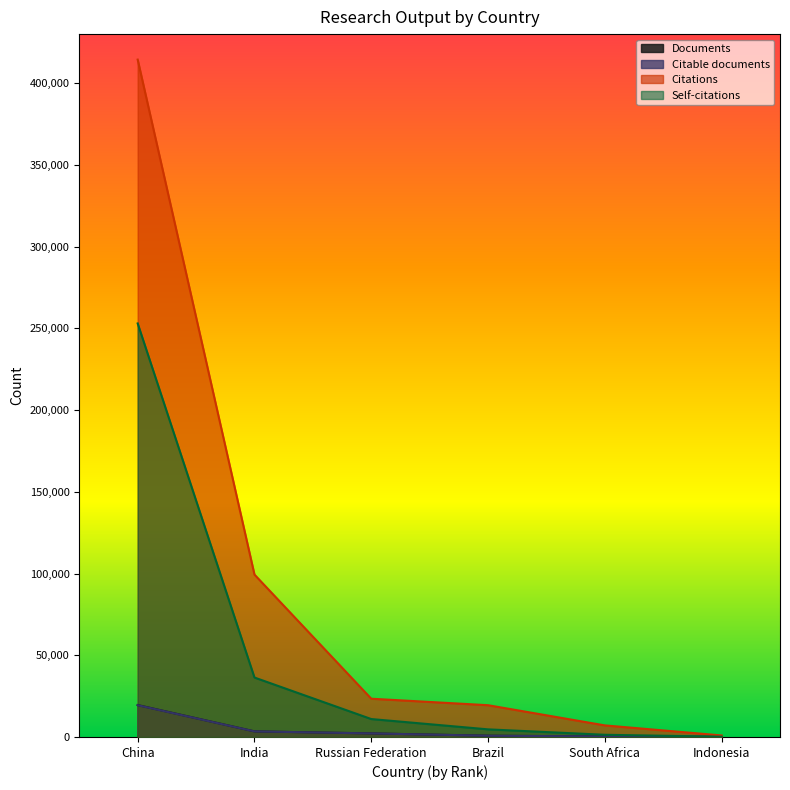

Rank the series at Russian Federation from highest to lowest value.

Citations, Self-citations, Documents, Citable documents